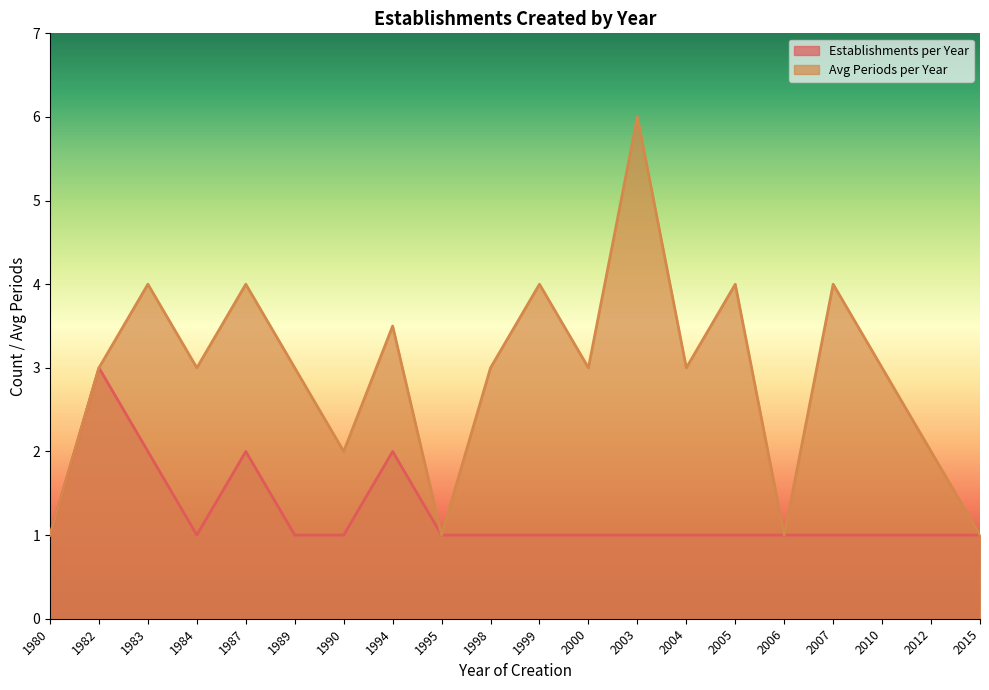

Reading right to left, extract all data points from this chart.

Establishments per Year: 1.0	1.0	1.0	1.0	1.0	1.0	1.0	1.0	1.0	1.0	1.0	1.0	2.0	1.0	1.0	2.0	1.0	2.0	3.0	1.0
Avg Periods per Year: 1.0	2.0	3.0	4.0	1.0	4.0	3.0	6.0	3.0	4.0	3.0	1.0	3.5	2.0	3.0	4.0	3.0	4.0	3.0	1.0